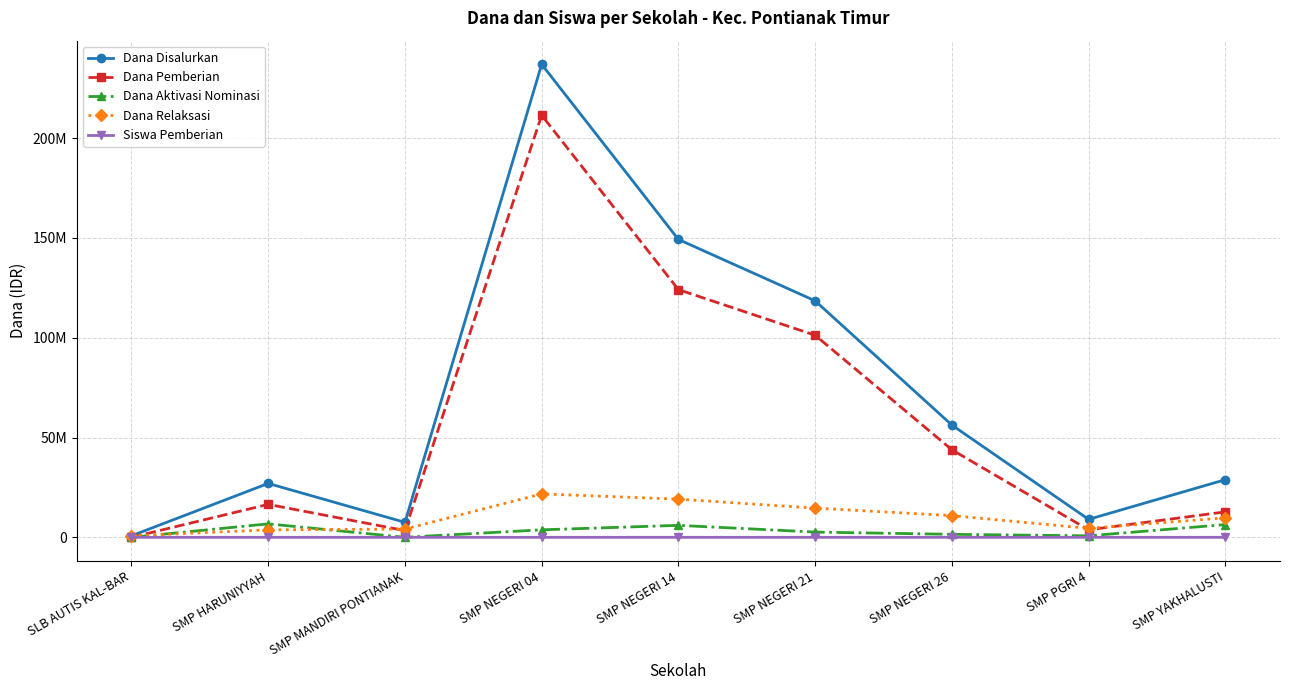

Reading left to right, list all the values displayed in this chart.

Dana Disalurkan: 750000	27000000	7500000	237000000	149250000	118500000	56250000	9000000	28875000
Dana Pemberian: 0	16500000	3375000	211500000	124125000	101250000	43875000	3750000	12750000
Dana Aktivasi Nominasi: 0	6750000	0	3750000	6000000	2625000	1500000	750000	6375000
Dana Relaksasi: 750000	3750000	4125000	21750000	19125000	14625000	10875000	4500000	9750000
Siswa Pemberian: 0	27	6	345	206	171	70	6	25